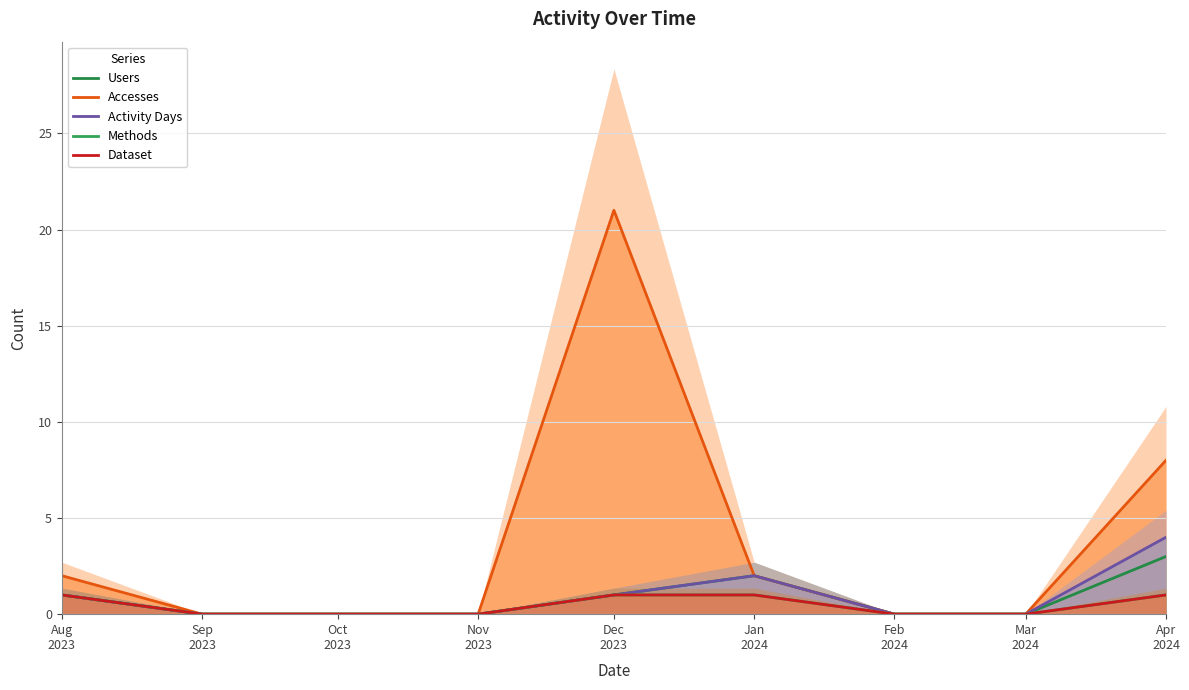

Reading left to right, list all the values displayed in this chart.

Users: Aug
2023=1	Sep
2023=0	Oct
2023=0	Nov
2023=0	Dec
2023=1	Jan
2024=2	Feb
2024=0	Mar
2024=0	Apr
2024=3
Accesses: Aug
2023=2	Sep
2023=0	Oct
2023=0	Nov
2023=0	Dec
2023=21	Jan
2024=2	Feb
2024=0	Mar
2024=0	Apr
2024=8
Activity Days: Aug
2023=1	Sep
2023=0	Oct
2023=0	Nov
2023=0	Dec
2023=1	Jan
2024=2	Feb
2024=0	Mar
2024=0	Apr
2024=4
Methods: Aug
2023=1	Sep
2023=0	Oct
2023=0	Nov
2023=0	Dec
2023=1	Jan
2024=1	Feb
2024=0	Mar
2024=0	Apr
2024=1
Dataset: Aug
2023=1	Sep
2023=0	Oct
2023=0	Nov
2023=0	Dec
2023=1	Jan
2024=1	Feb
2024=0	Mar
2024=0	Apr
2024=1